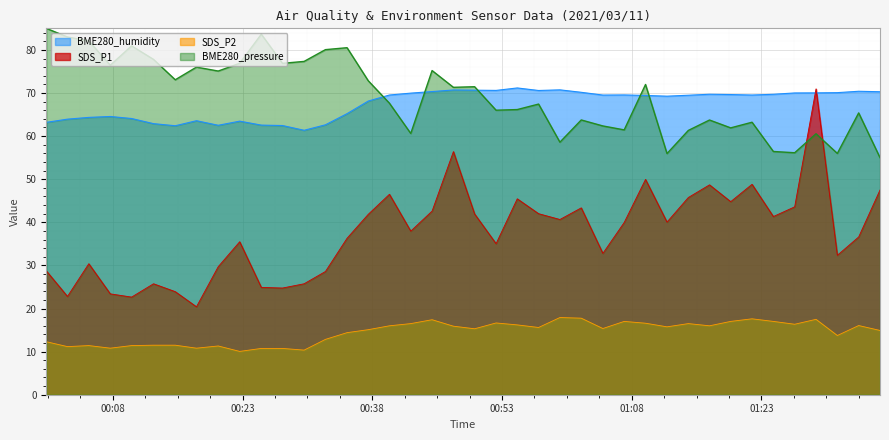

At which label is SDS_P1 closest to 45?

2021/03/11 01:19:27